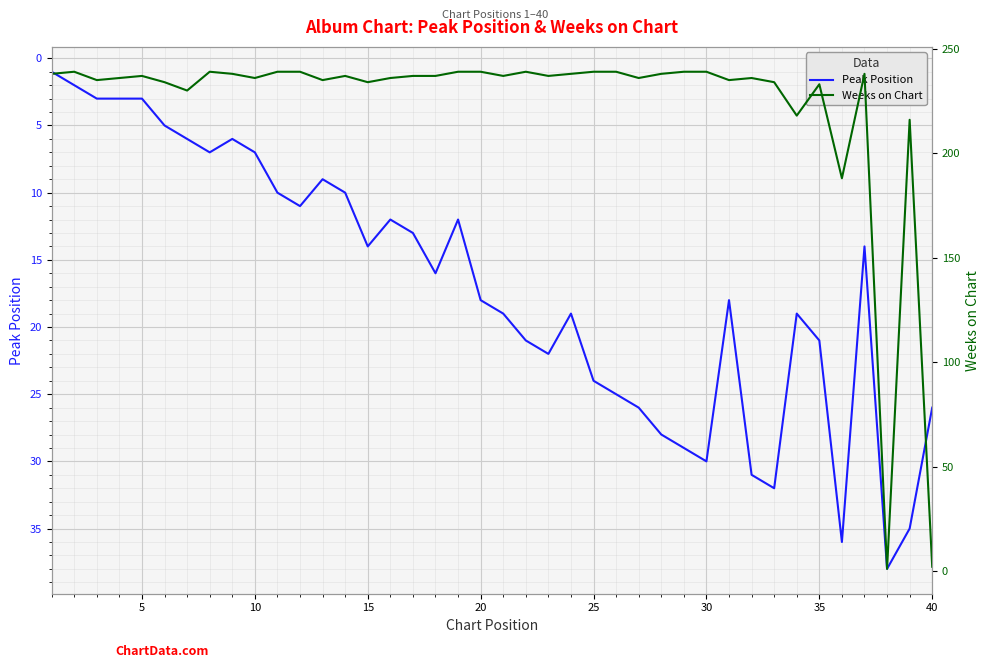

How many data points in Weeks on Chart are less than 237?

18